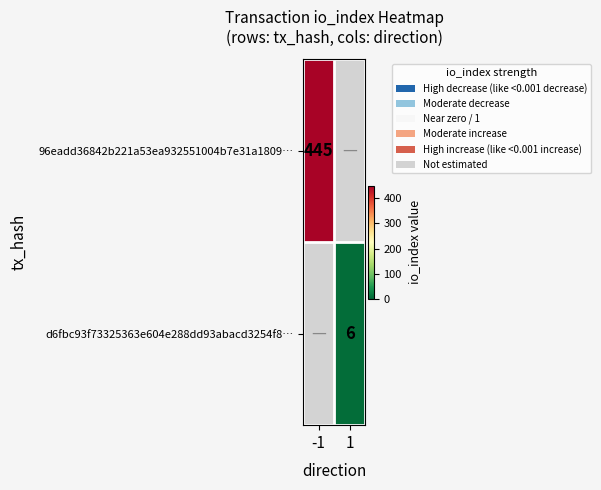

The d6fbc93f73325363e604e288dd93abacd3254f8… series shows 6 at 1. True or false?

True